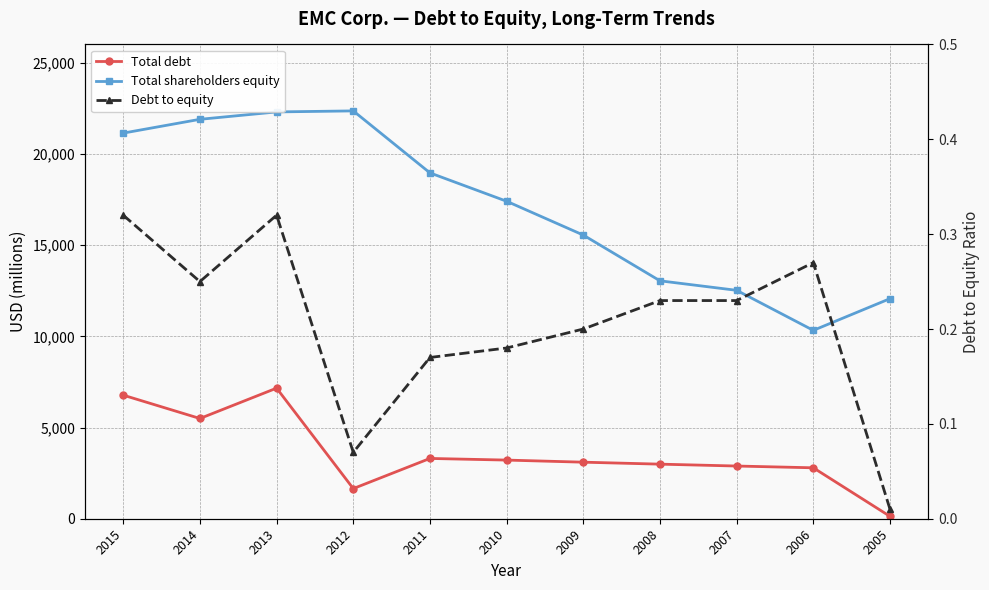

The value of Total shareholders equity at 2009 is 7276.1. True or false?

False